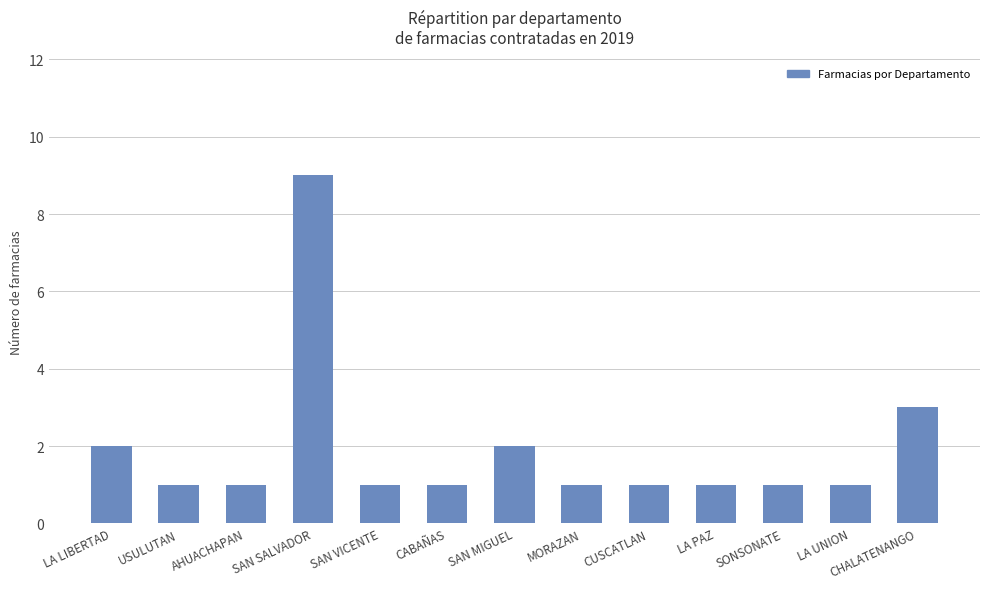

The chart shows a value of 0 at CABAÑAS. True or false?

False